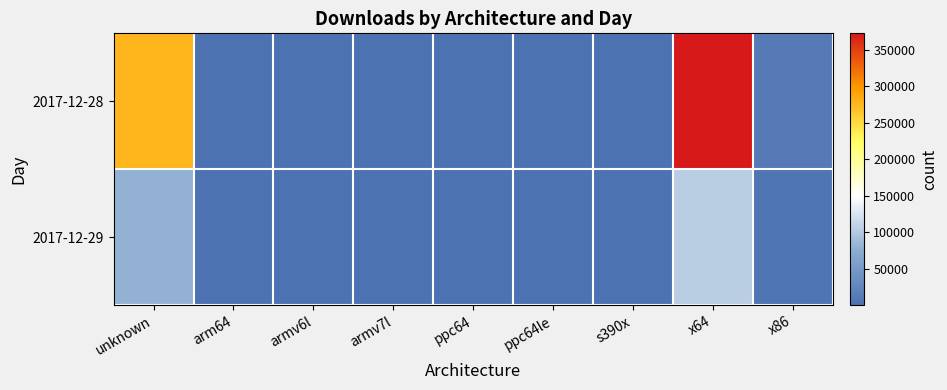

Reading right to left, what are all the values shown in this chart?

2017-12-28: x86=11598	x64=372194	s390x=120	ppc64le=128	ppc64=132	armv7l=961	armv6l=631	arm64=227	unknown=277029
2017-12-29: x86=3901	x64=103445	s390x=13	ppc64le=19	ppc64=18	armv7l=190	armv6l=112	arm64=38	unknown=78982